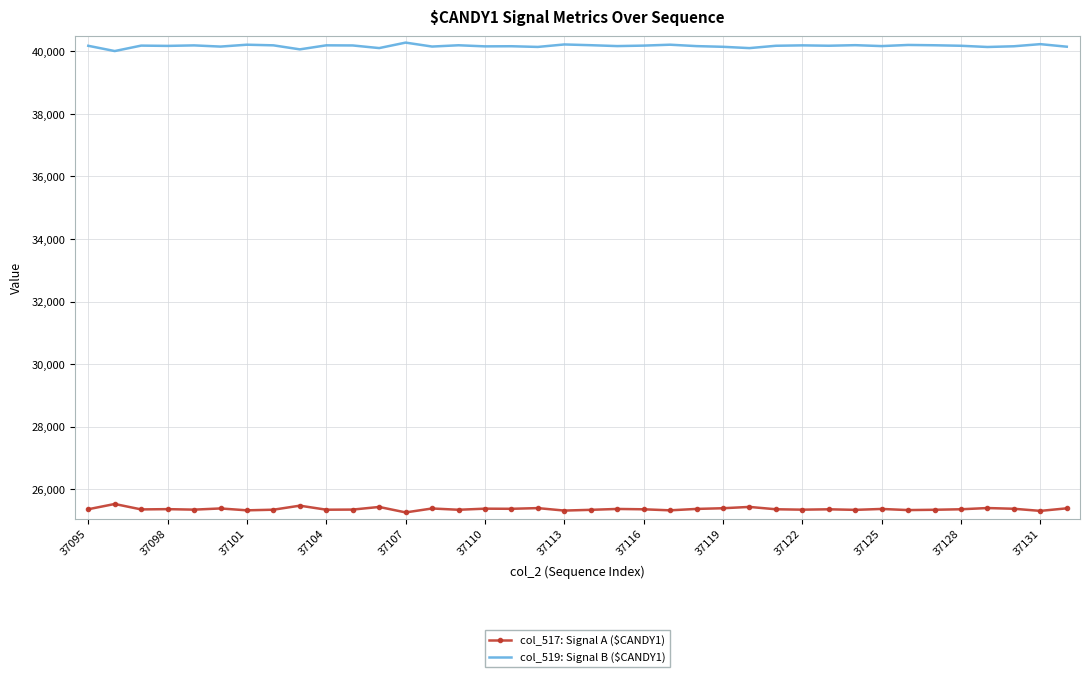

Which series has the largest total across all categories?

col_519: Signal B ($CANDY1)